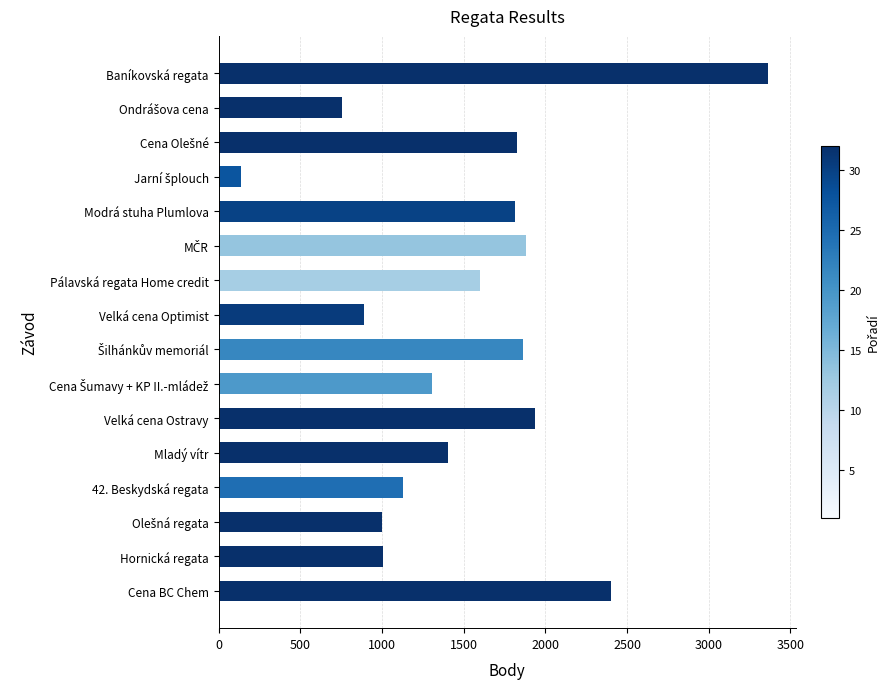

What is the value of the 12th bar from the top?

1406